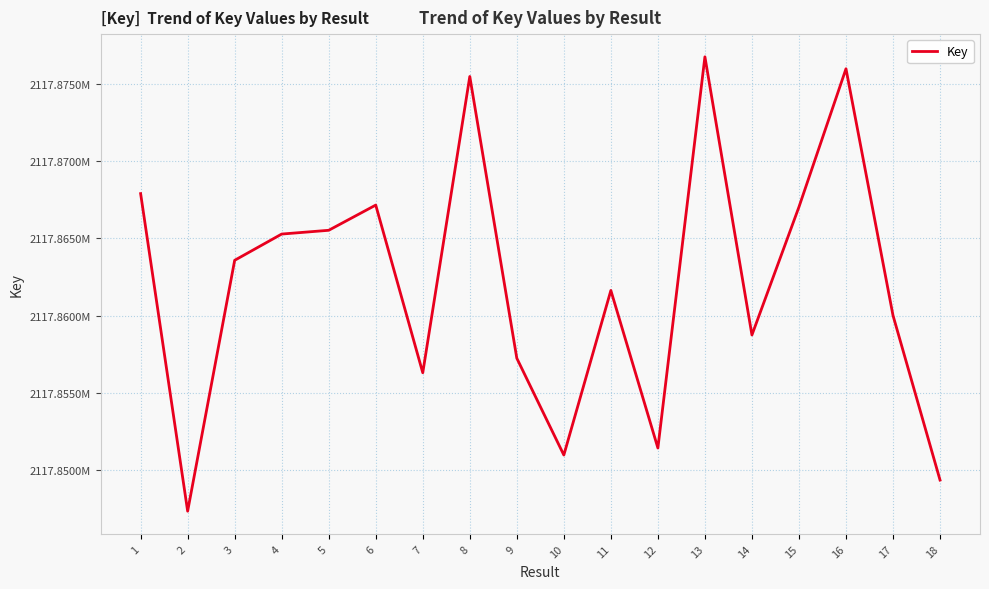

Does the chart display data point markers on the line(s)?

No